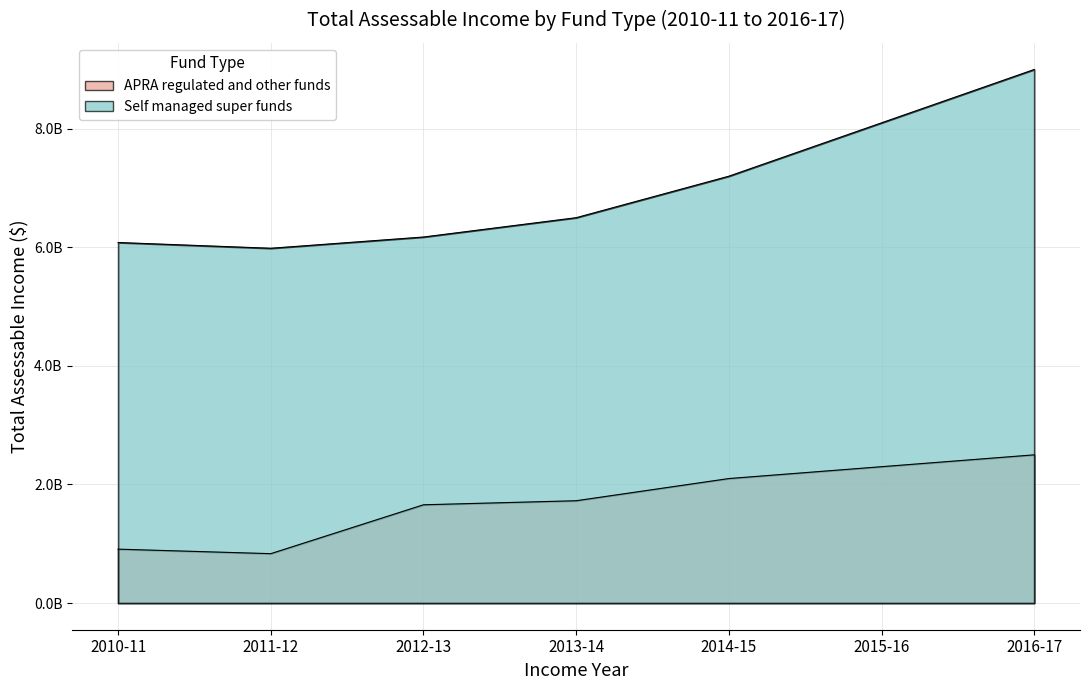

Reading left to right, extract all data points from this chart.

APRA regulated and other funds: 909059789	833105126	1657594909	1725806530	2100000000	2300000000	2500000000
Self managed super funds: 6081595565	5984407202	6174163453	6500000000	7200000000	8100000000	9000000000